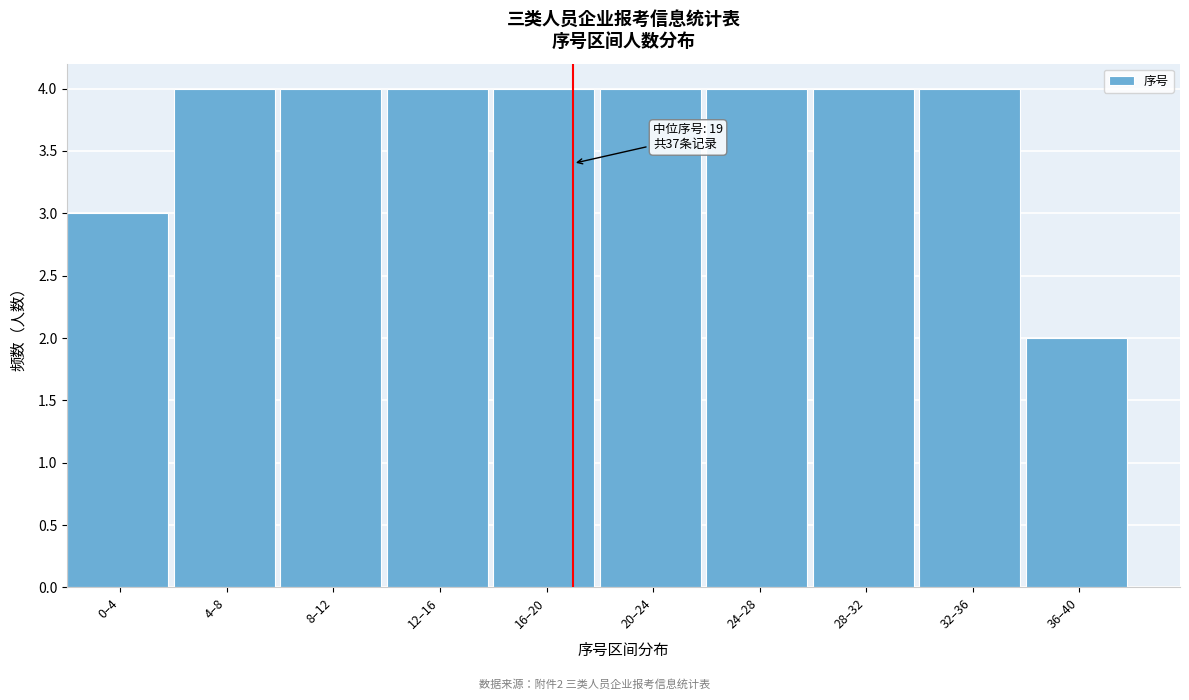

Reading left to right, transcribe all the data shown in this chart.

3	4	4	4	4	4	4	4	4	2